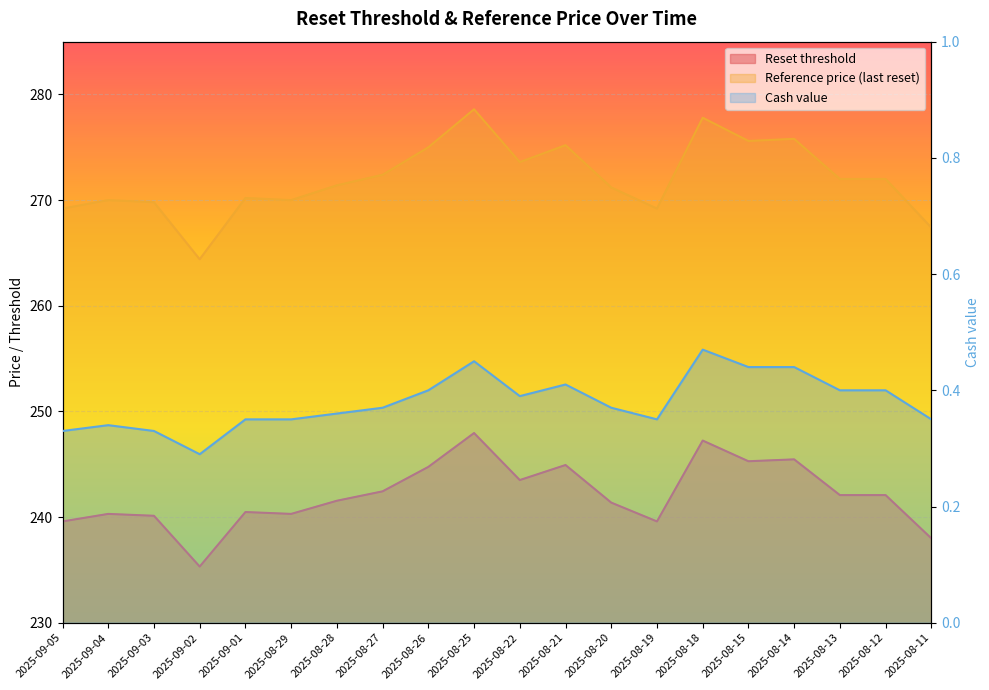

What are all the series names shown in the legend?

Reset threshold, Reference price (last reset), Cash value